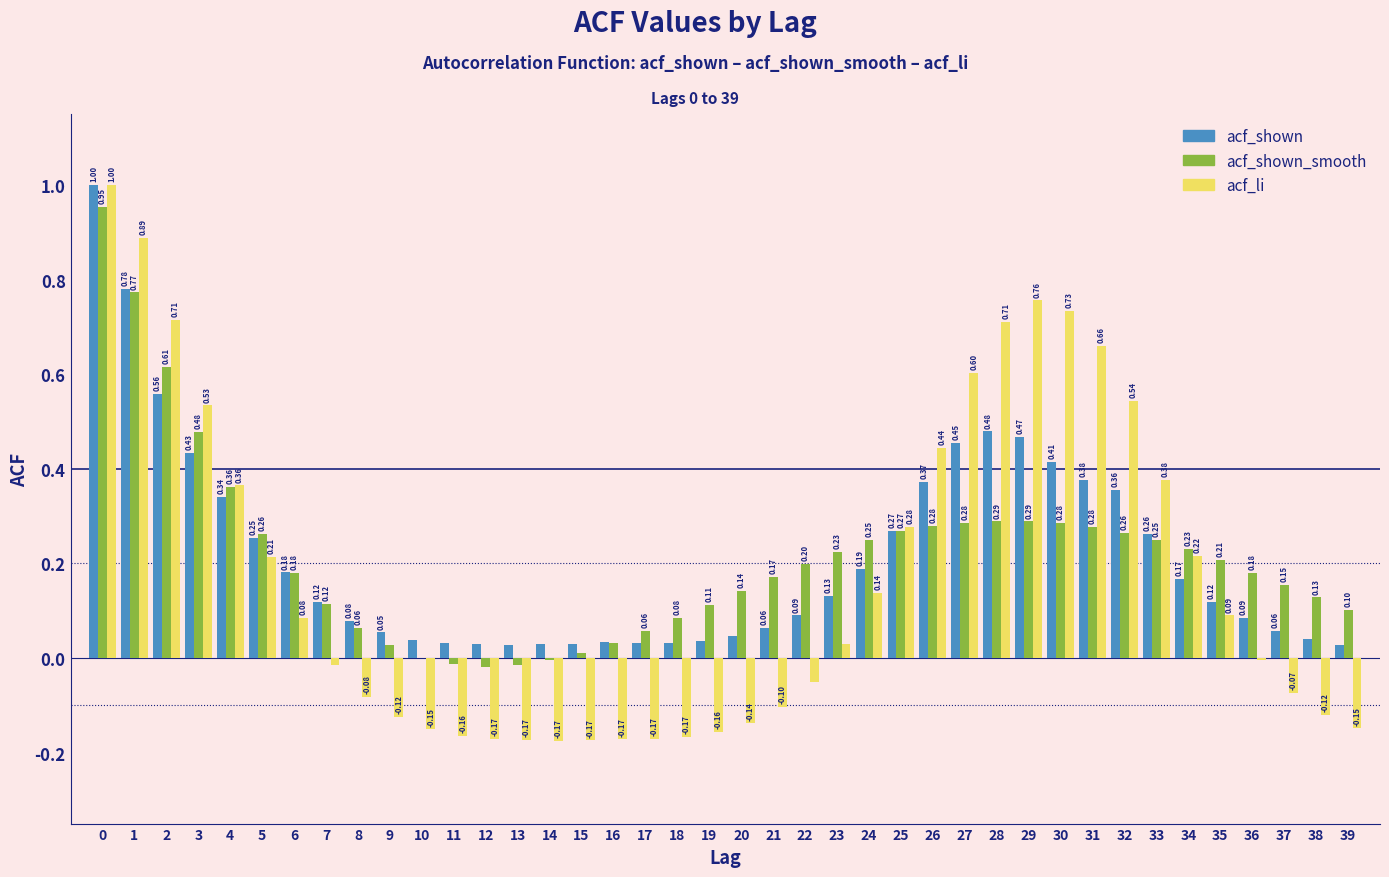

Which series has the largest total across all categories?

acf_shown